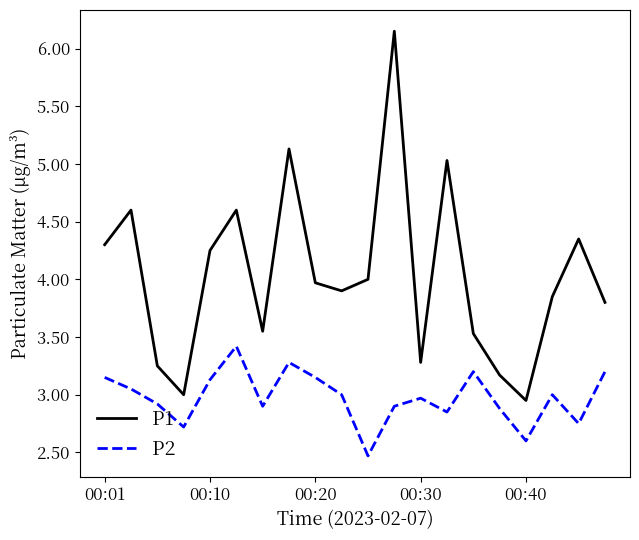

Which series has the widest spread of values?

P1